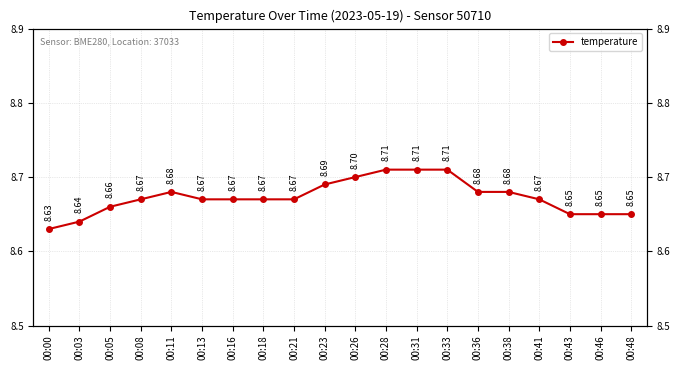

What is the difference between the second highest and second lowest values?

0.1